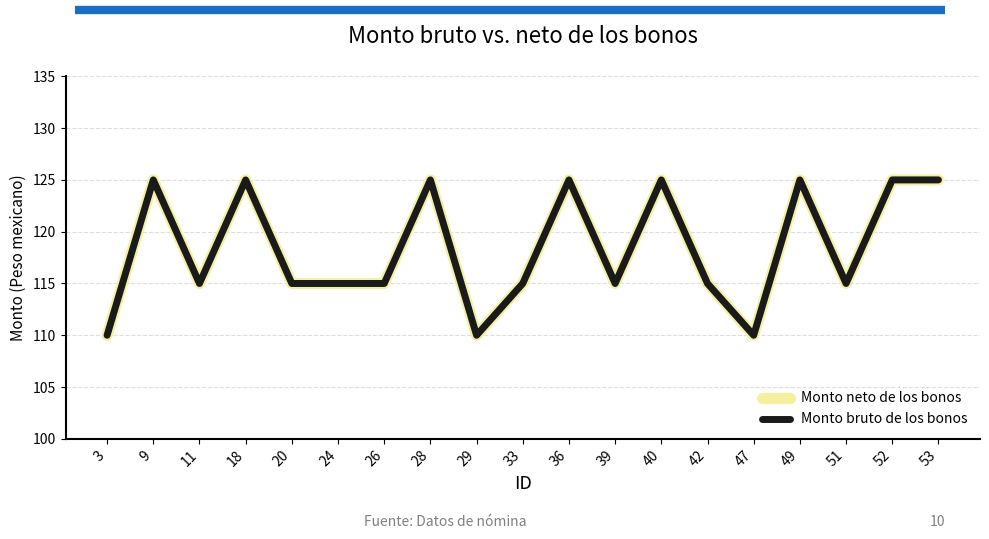

Reading left to right, extract all data points from this chart.

Monto neto de los bonos: 3=110	9=125	11=115	18=125	20=115	24=115	26=115	28=125	29=110	33=115	36=125	39=115	40=125	42=115	47=110	49=125	51=115	52=125	53=125
Monto bruto de los bonos: 3=110	9=125	11=115	18=125	20=115	24=115	26=115	28=125	29=110	33=115	36=125	39=115	40=125	42=115	47=110	49=125	51=115	52=125	53=125